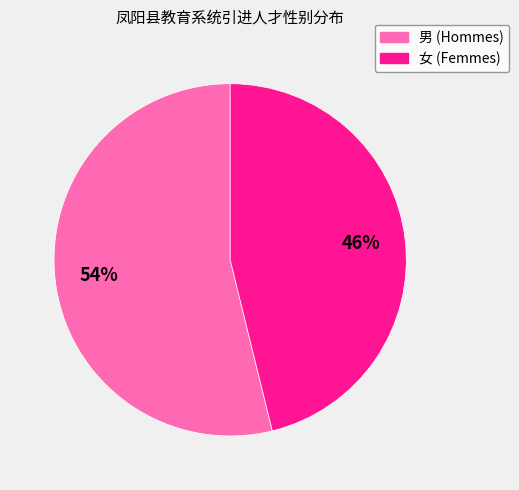

Rank the categories by value from highest to lowest.

男, 女